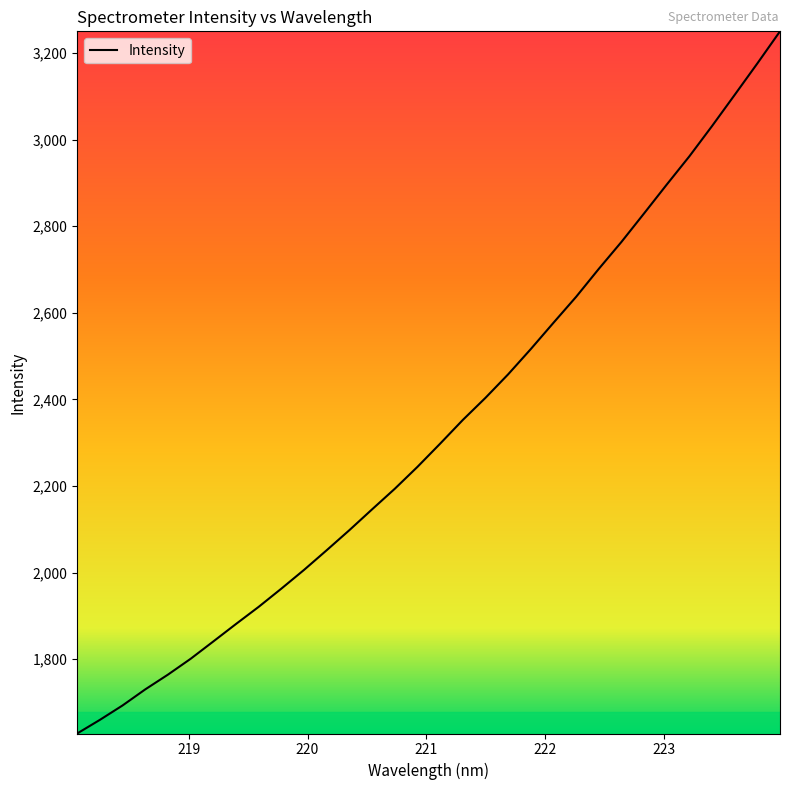

Does the chart display data point markers on the line(s)?

No